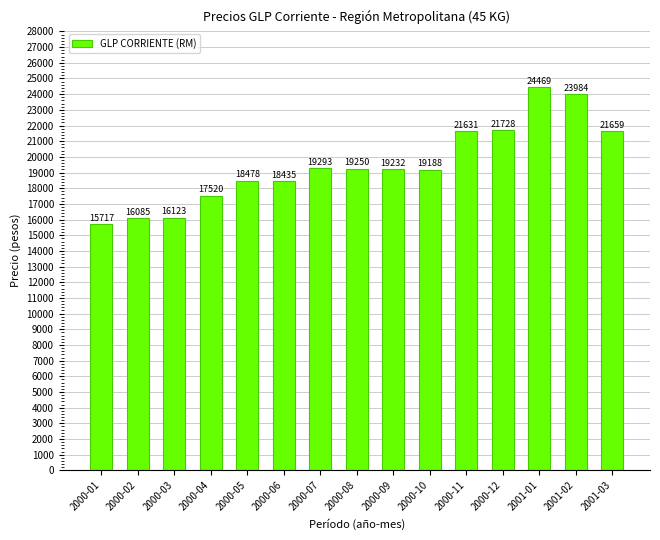

How many series are shown in this chart?

1